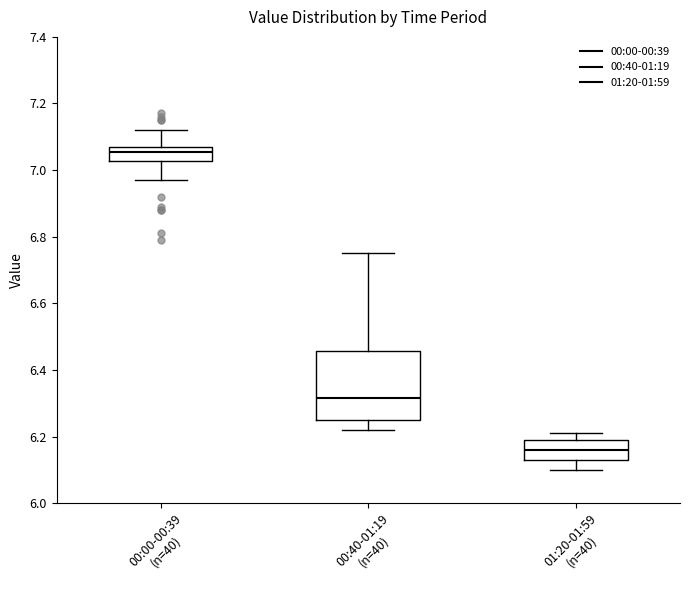

Where does the median line of the box for 01:20-01:59 (n=40) sit on the y-axis? The values are not printed on the chart, so give them approximately, as read against the axis.

6.16